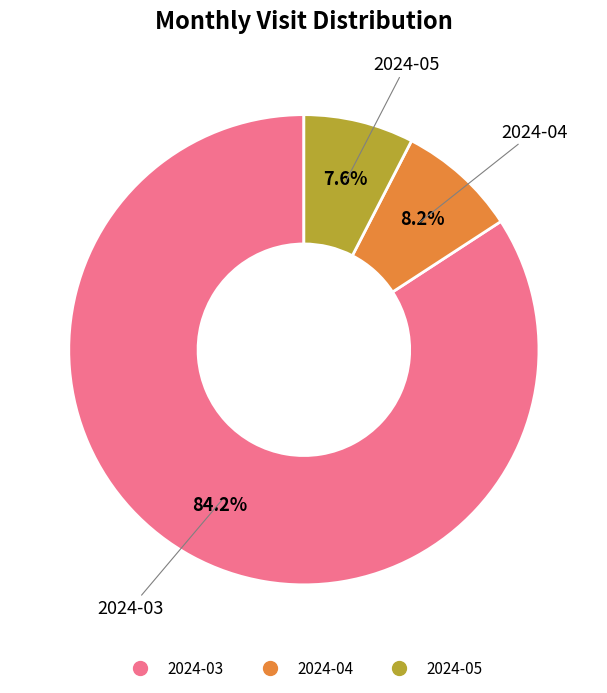

Is there any slice that represents more than half of the pie?

Yes